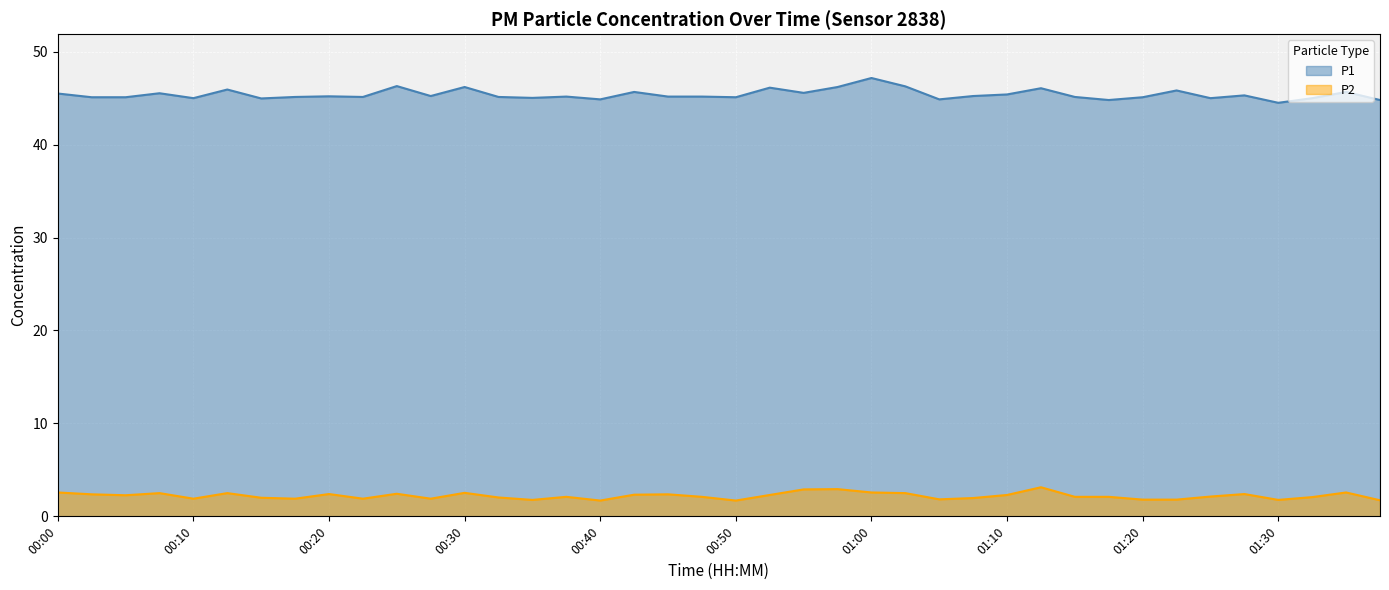

Does the chart display data point markers on the line(s)?

No